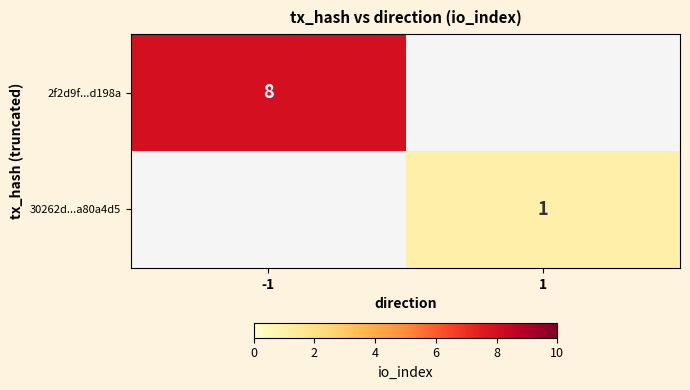

Is it true that 30262d...a80a4d5 equals 1 at 1?

True